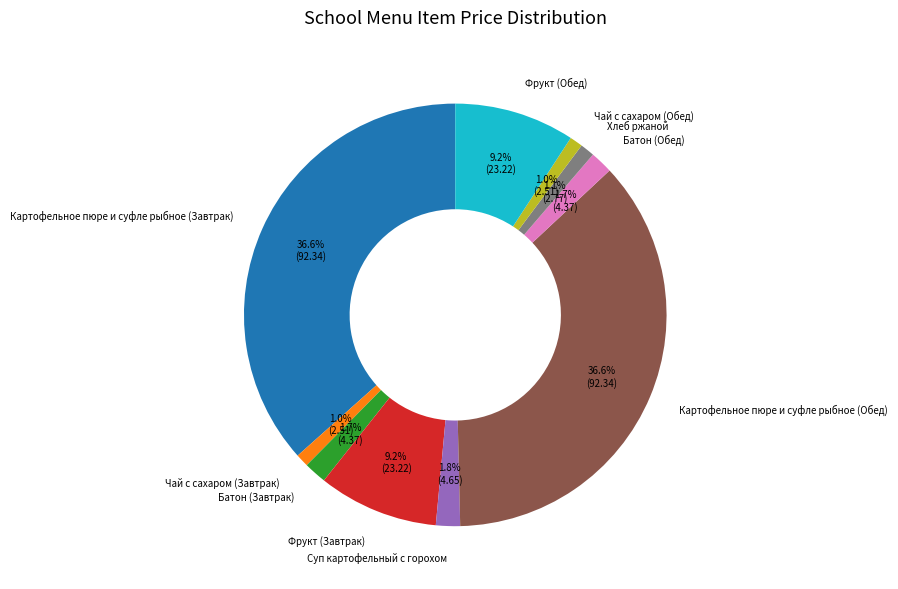

The Хлеб ржаной slice represents 8% of the pie. True or false?

False